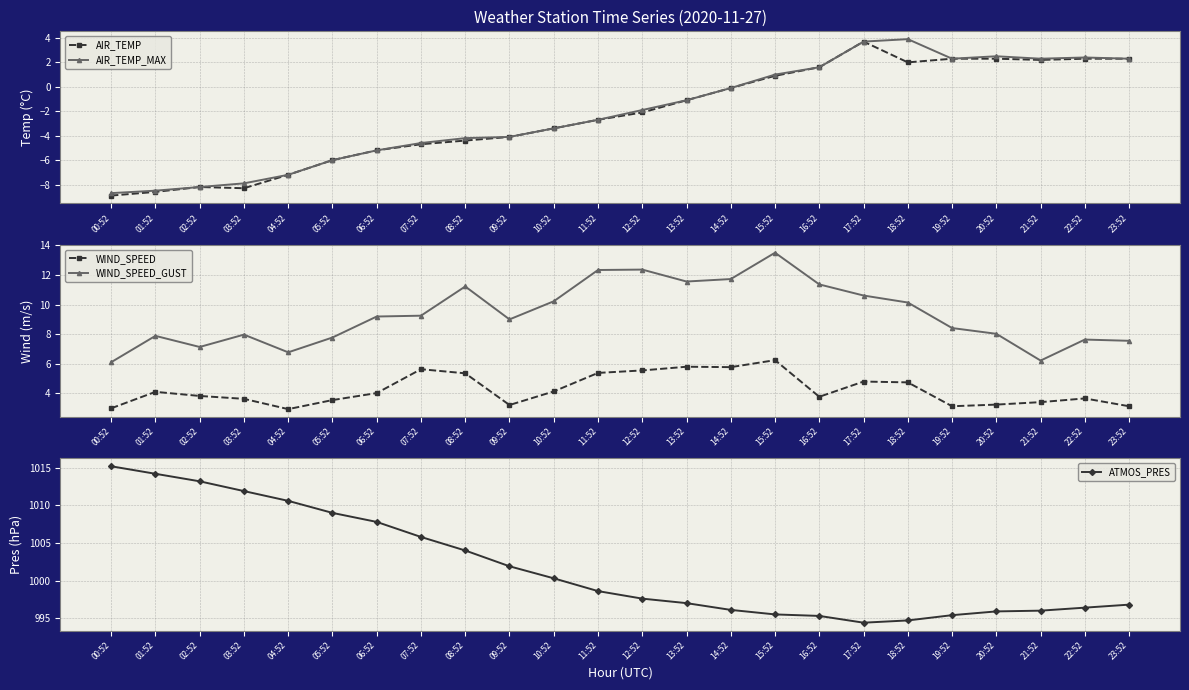

What is the difference between the highest and lowest values at 14:52?

996.2